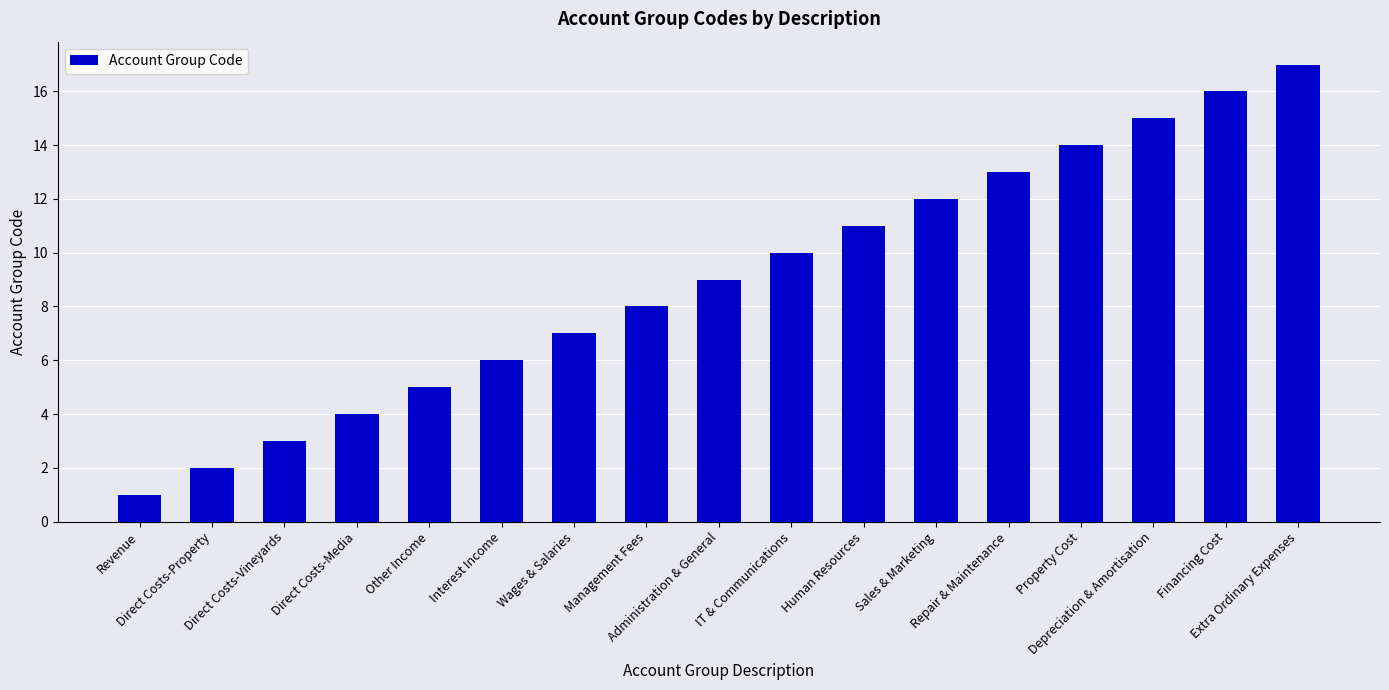

What is the label of the 6th bar from the left?

Interest Income